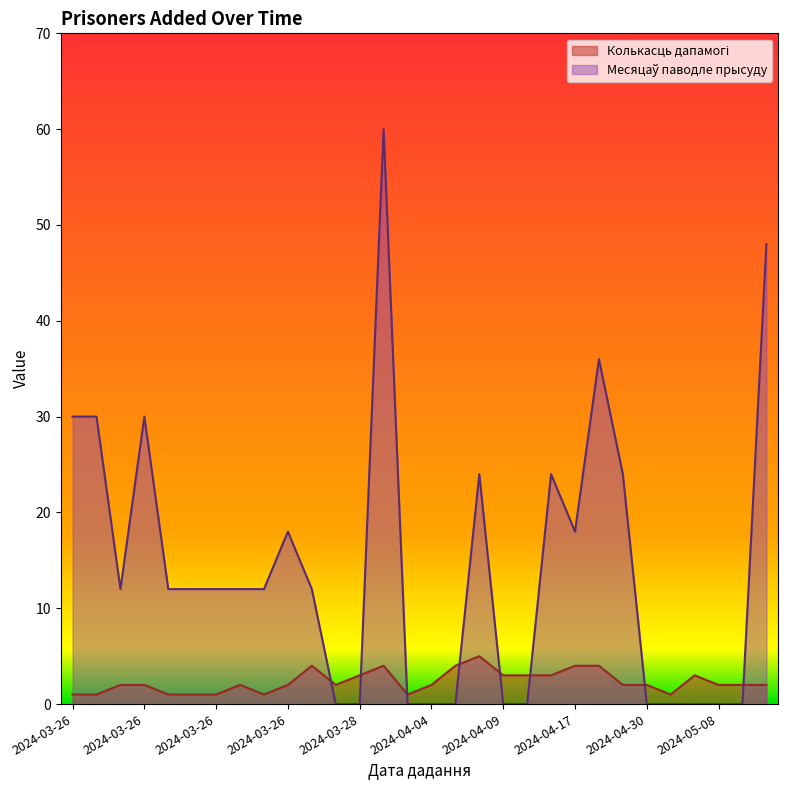

Is the value of Колькасць дапамогі at 2024-04-09 greater than the value of Месяцаў паводле прысуду at 2024-03-26?

No